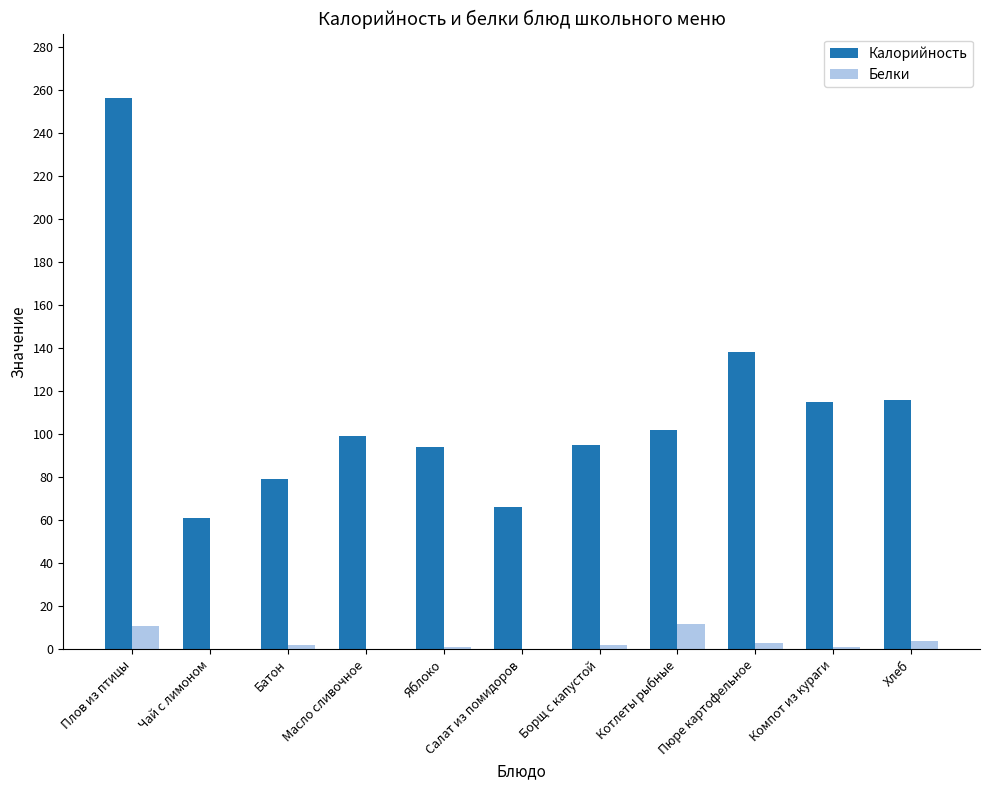

How many series are shown in this chart?

2